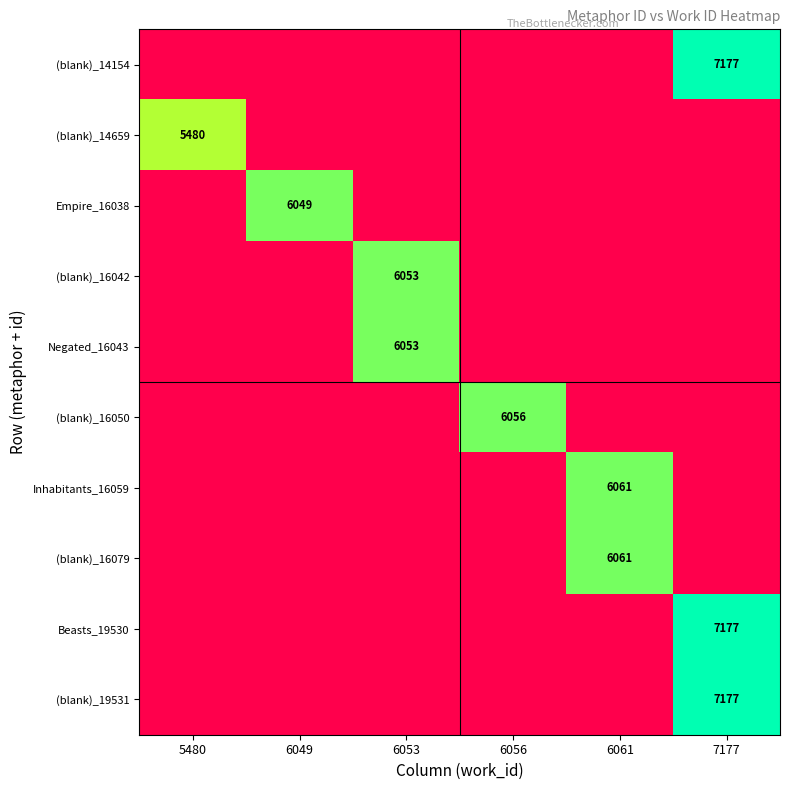

True or false: Empire_16038 has a value of 9067 at 6049.

False